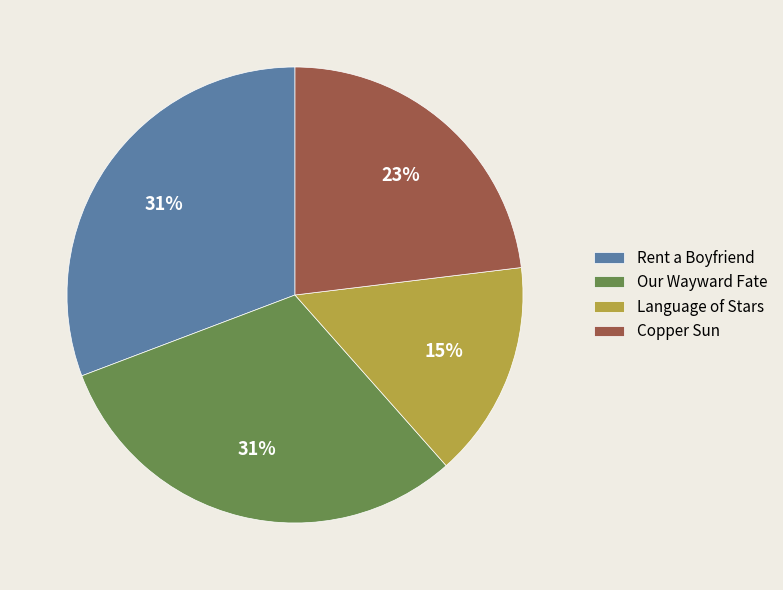

Approximately how many times larger is the value at Our Wayward Fate compared to Copper Sun?

1.3